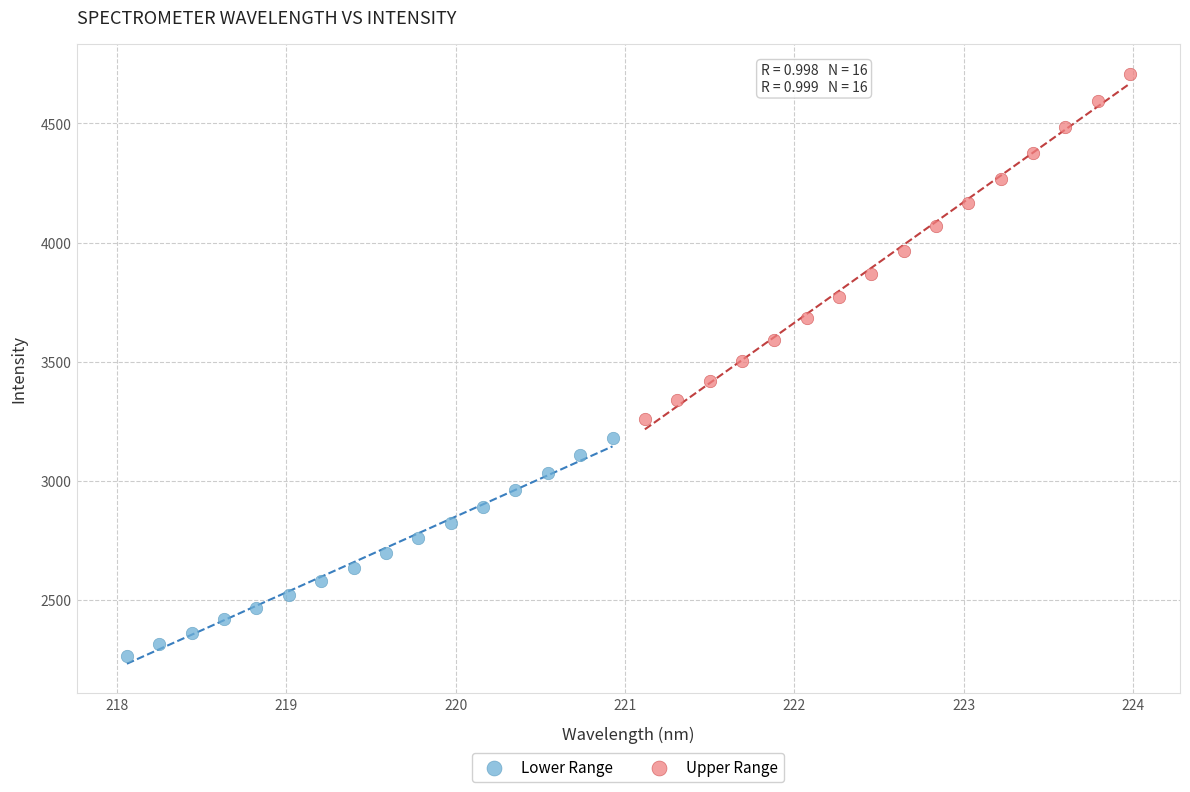

Which series has the widest spread of Y values?

Upper Range